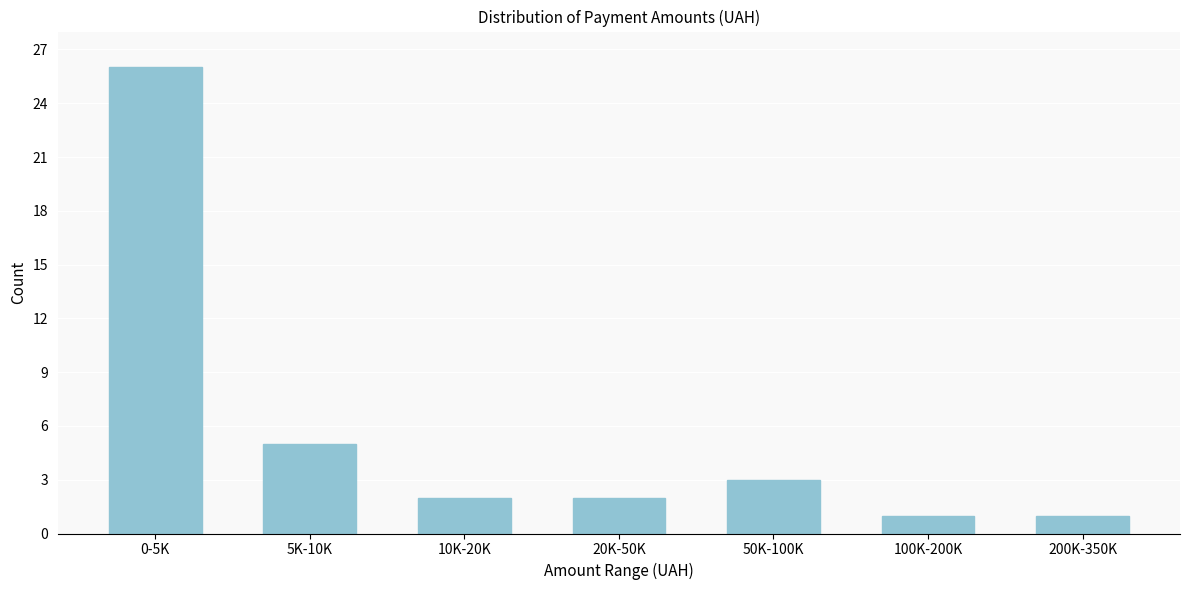

Reading right to left, extract all data points from this chart.

1	1	3	2	2	5	26